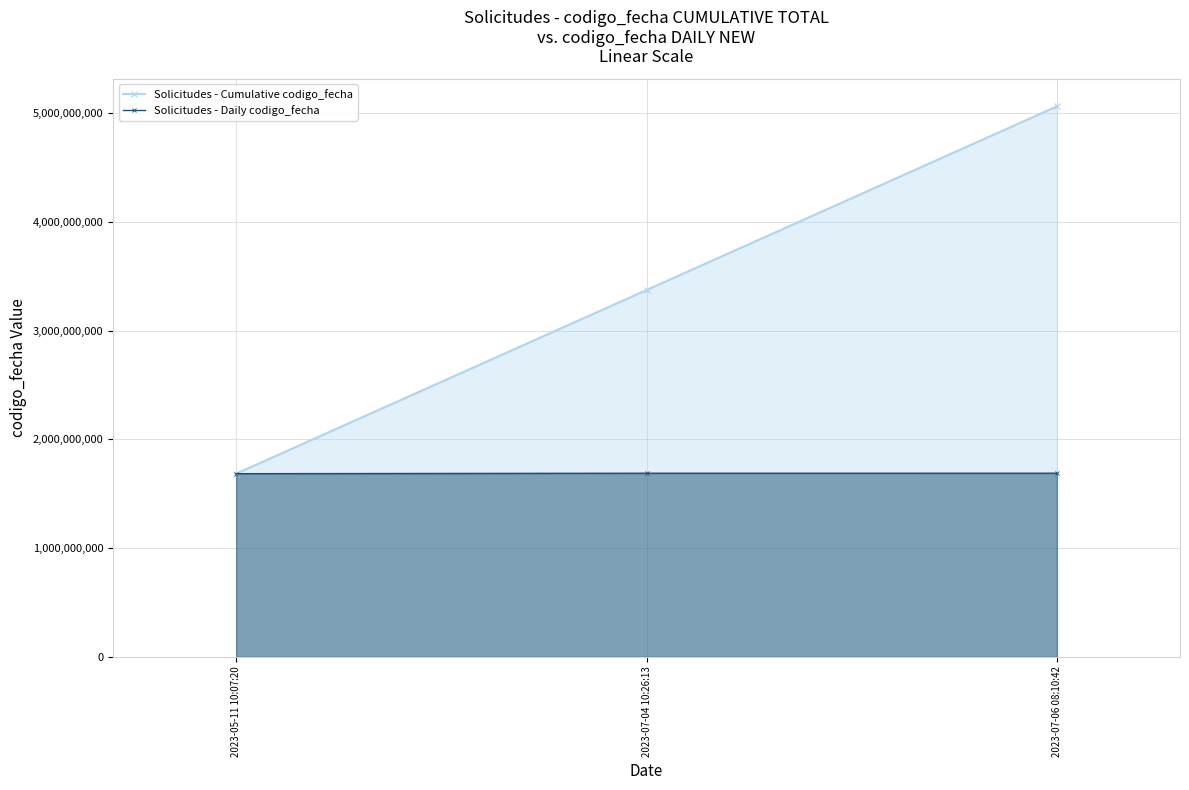

Which category has the highest value in the Solicitudes - Daily codigo_fecha series?

2023-07-06 08:10:42